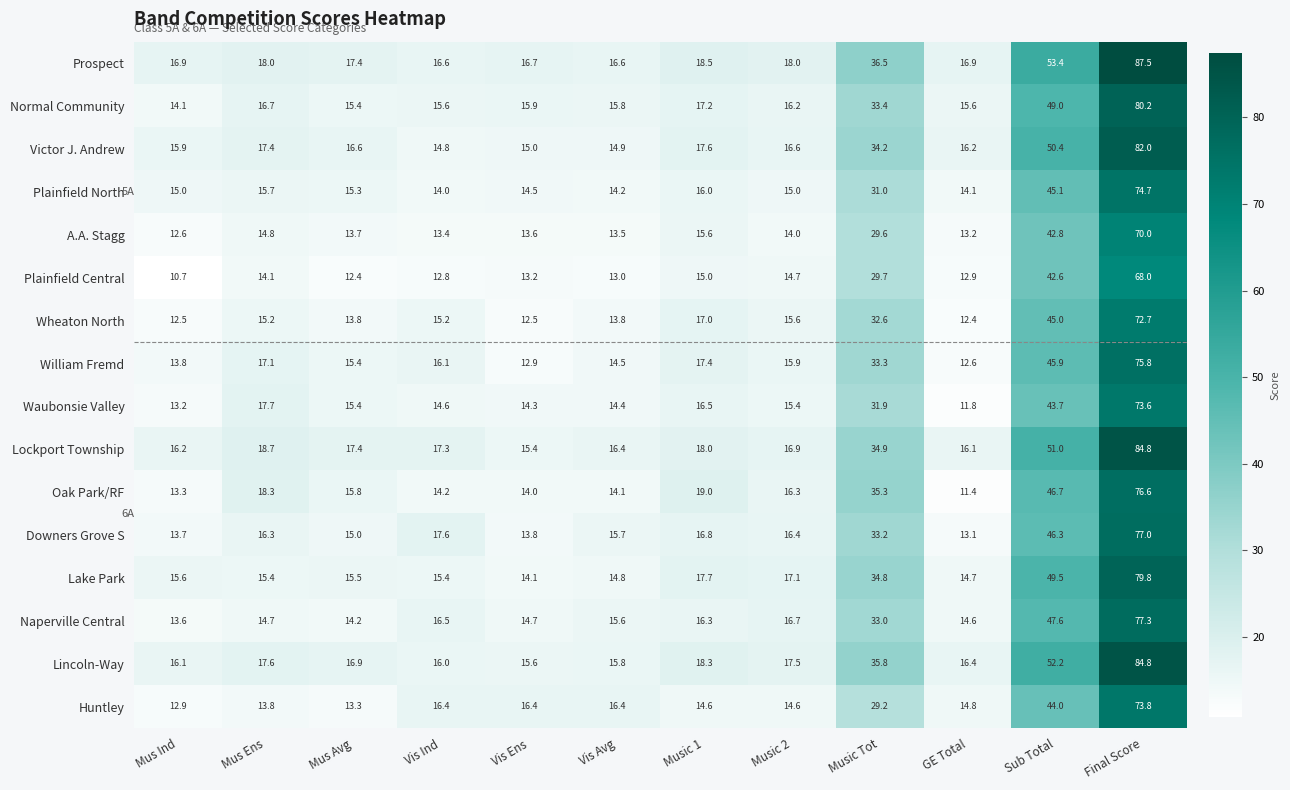

How many data points does each series have?

12